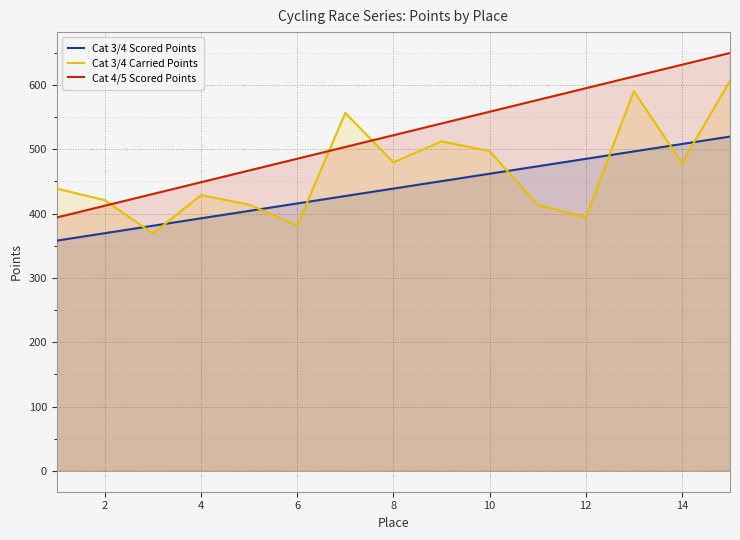

What is the spread (max minus min) of values at 2?

51.2